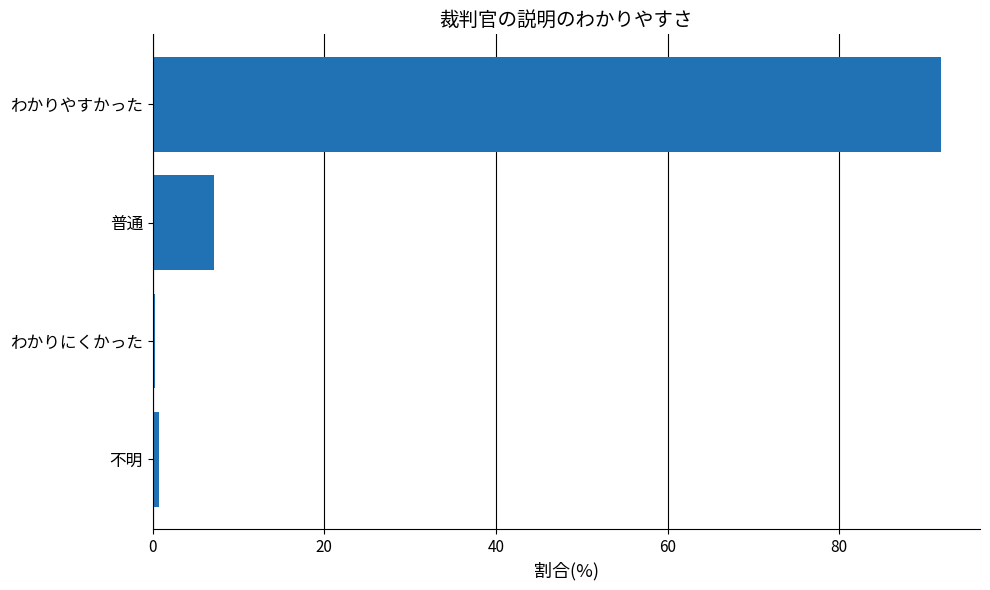

What is the smallest value displayed?

0.3